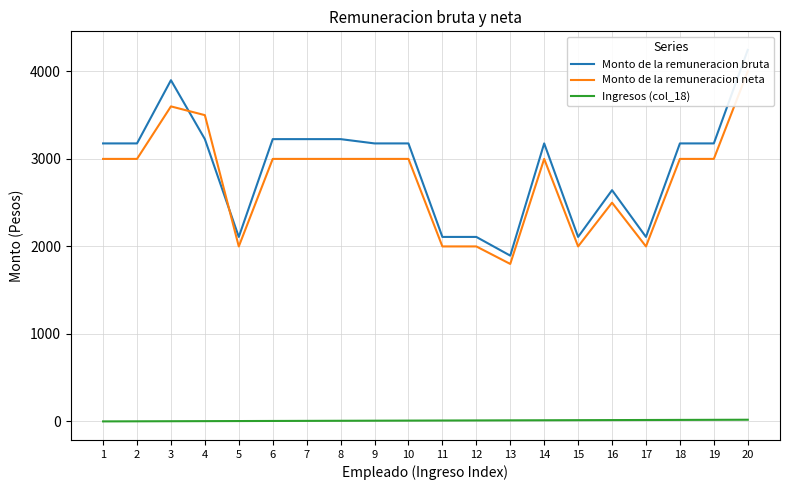

Is the value of Monto de la remuneracion bruta at 5 greater than the value of Ingresos (col_18) at 1?

Yes